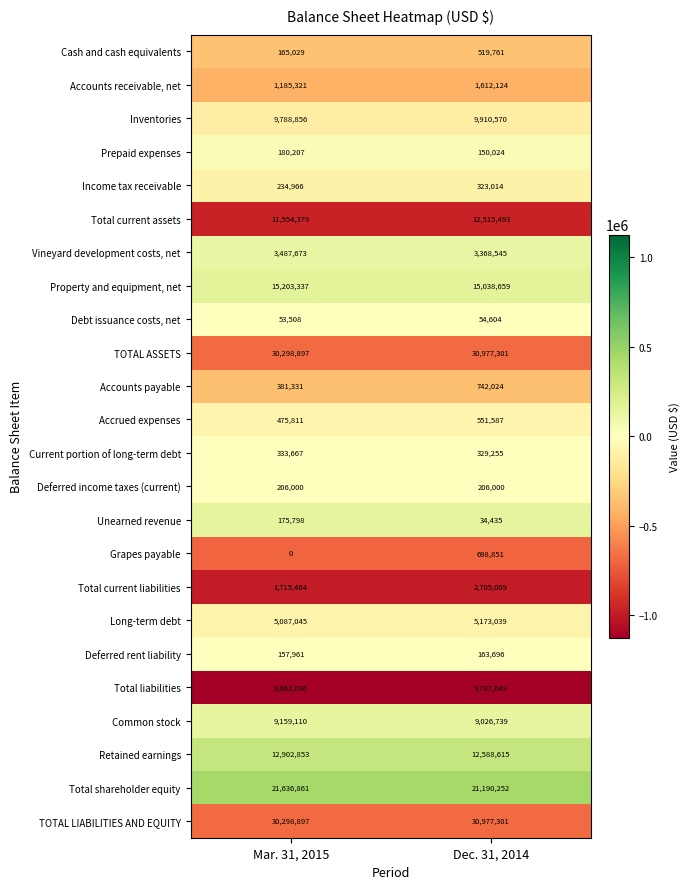

What is the total value across all series at Mar. 31, 2015?

163345007